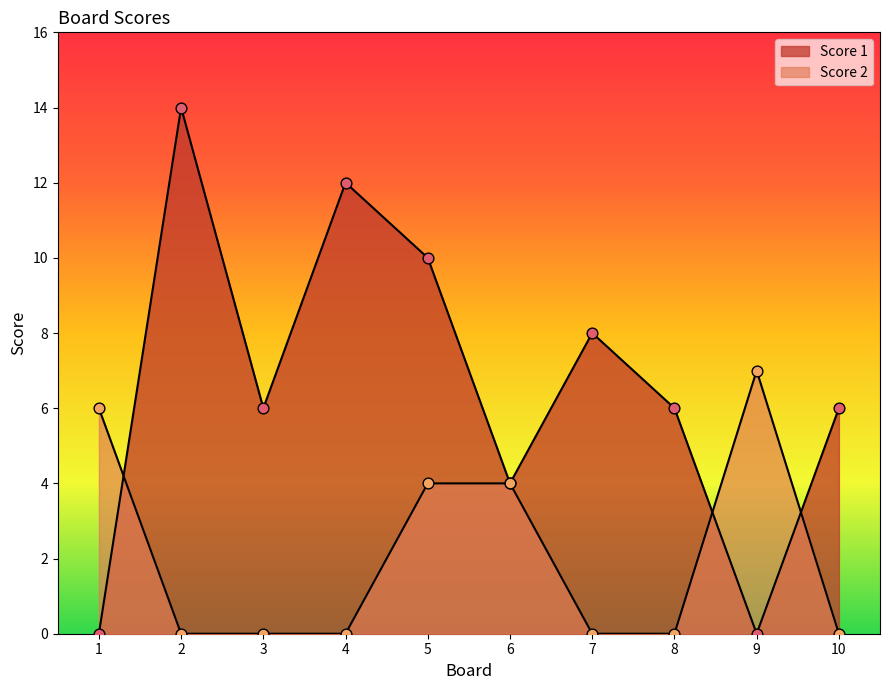

At which category is the sum across all series the highest?

2